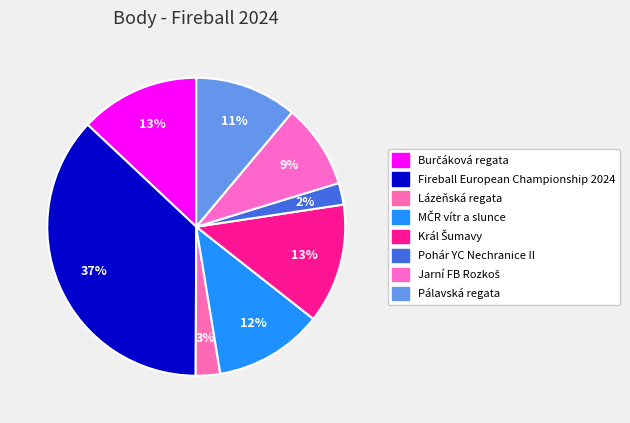

How many segments does this pie chart have?

8